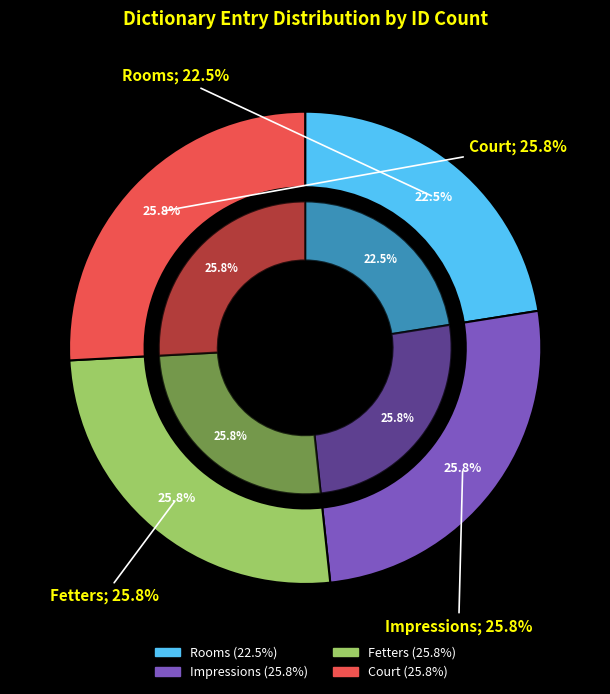

Which slice is the smallest?

Rooms